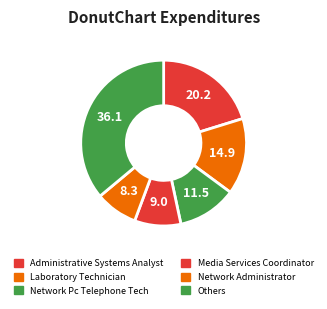

What is the smallest slice in the pie chart?

Network Administrator